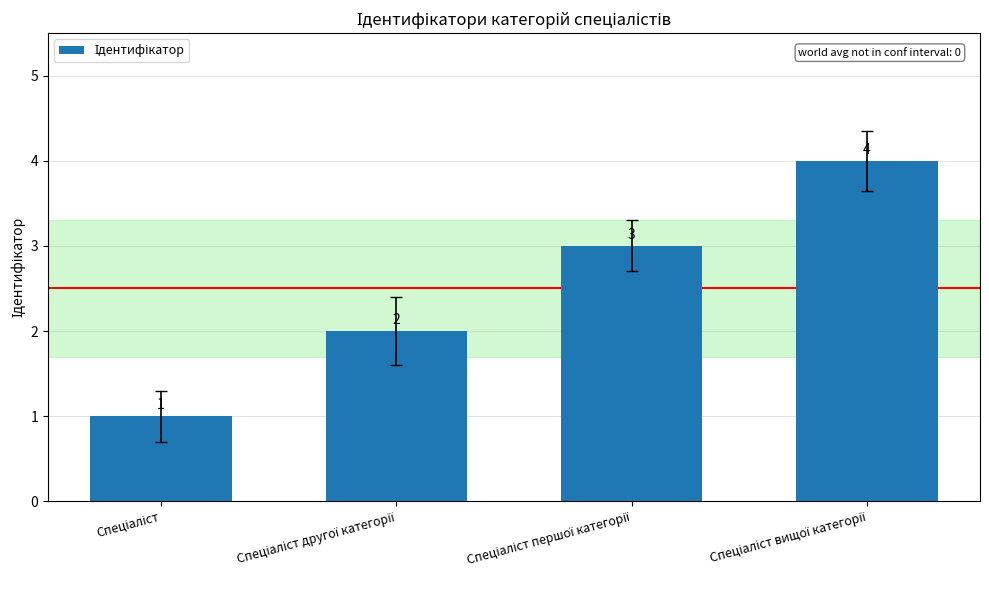

Count the number of data series in this chart.

1